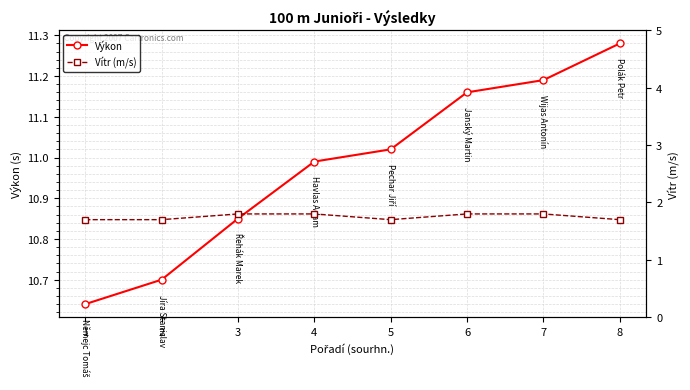

Does the chart display data point markers on the line(s)?

Yes